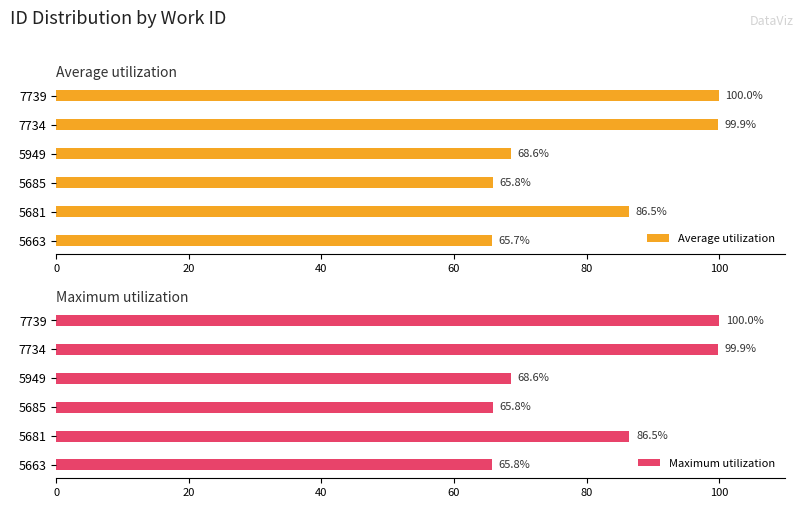

Rank the categories by Average utilization value from lowest to highest.

5663, 5685, 5949, 5681, 7734, 7739